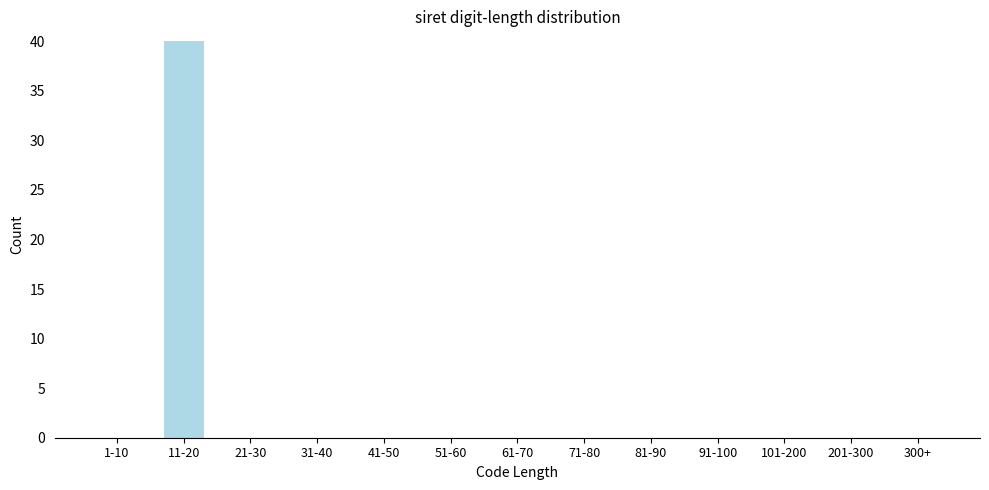

Reading right to left, transcribe all the data shown in this chart.

300+=0	201-300=0	101-200=0	91-100=0	81-90=0	71-80=0	61-70=0	51-60=0	41-50=0	31-40=0	21-30=0	11-20=40	1-10=0